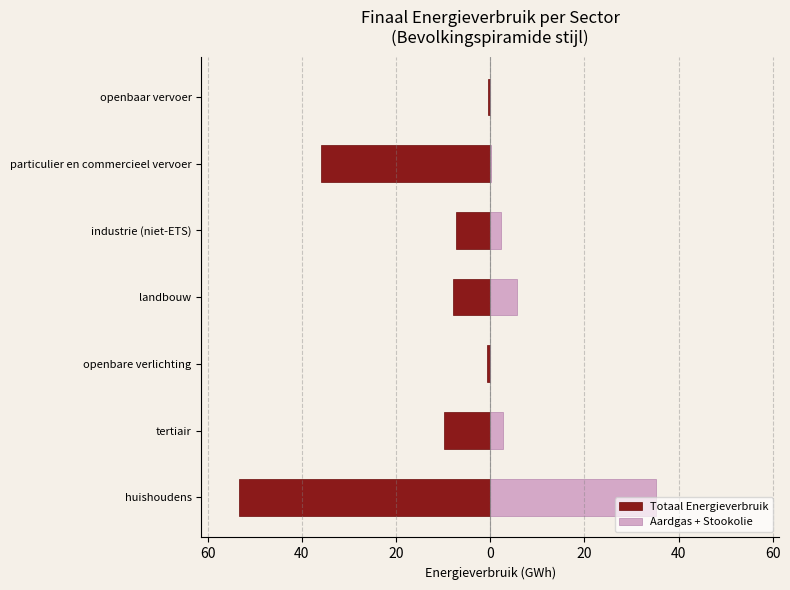

At how many categories does at least one series exceed -51?

7